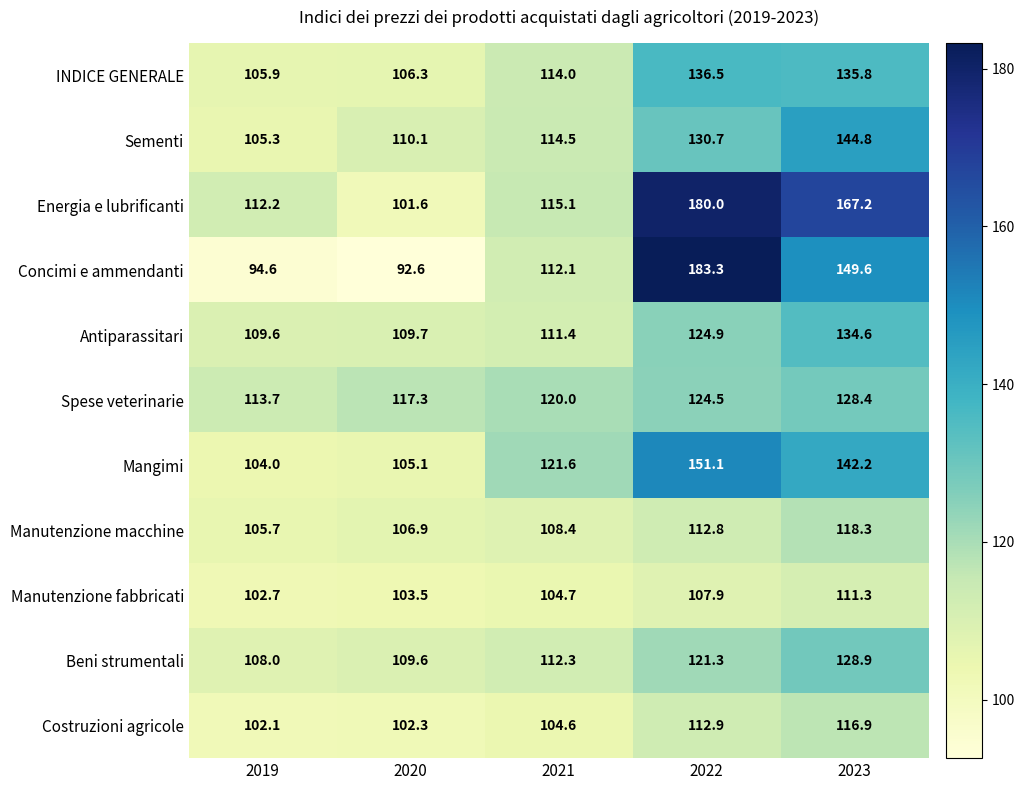

Count the number of categories in the chart.

5